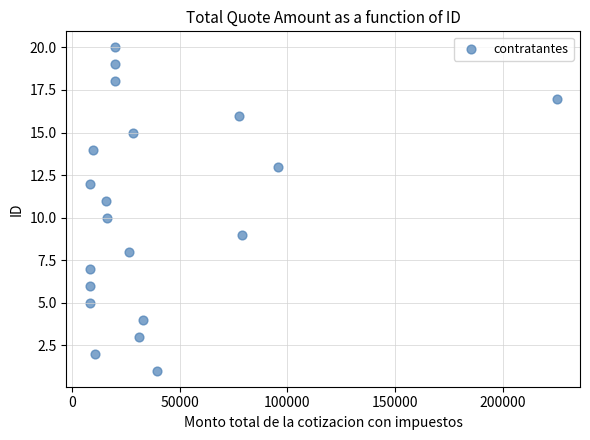

What is the range of Y values (max minus min)?

19